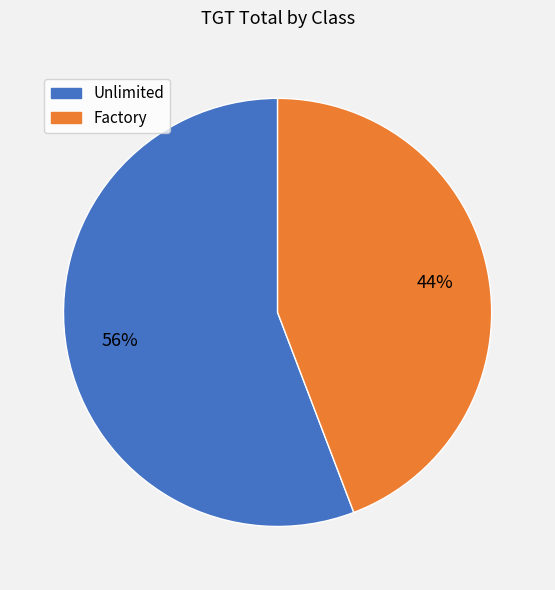

True or false: Unlimited accounts for 67% of the total.

False